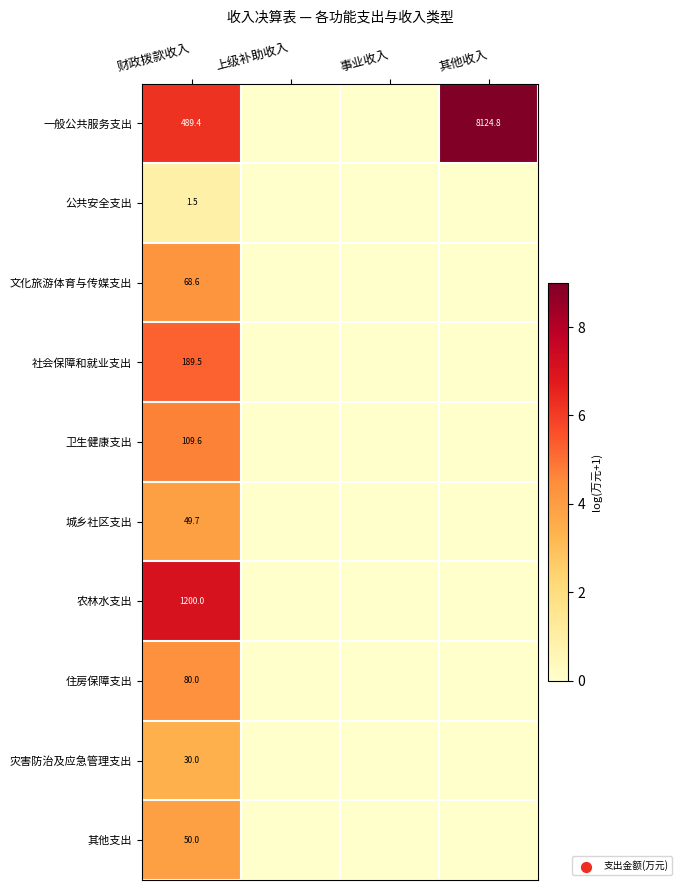

Is it true that 公共安全支出 equals 2.5 at 财政拨款收入?

False